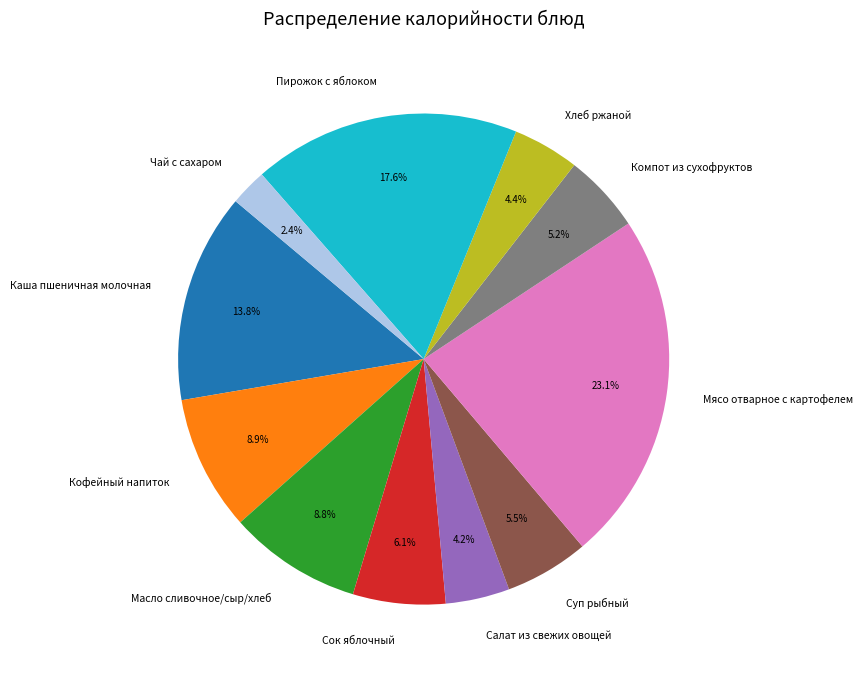

To the nearest percent, what is the difference between the Суп рыбный and Салат из свежих овощей slice percentages?

1%